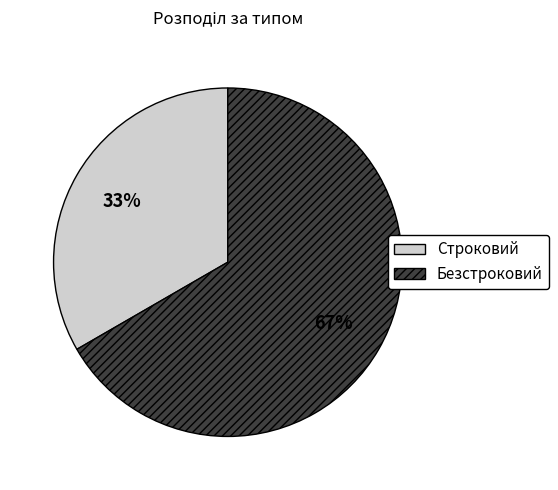

Count the number of slices in the pie.

2